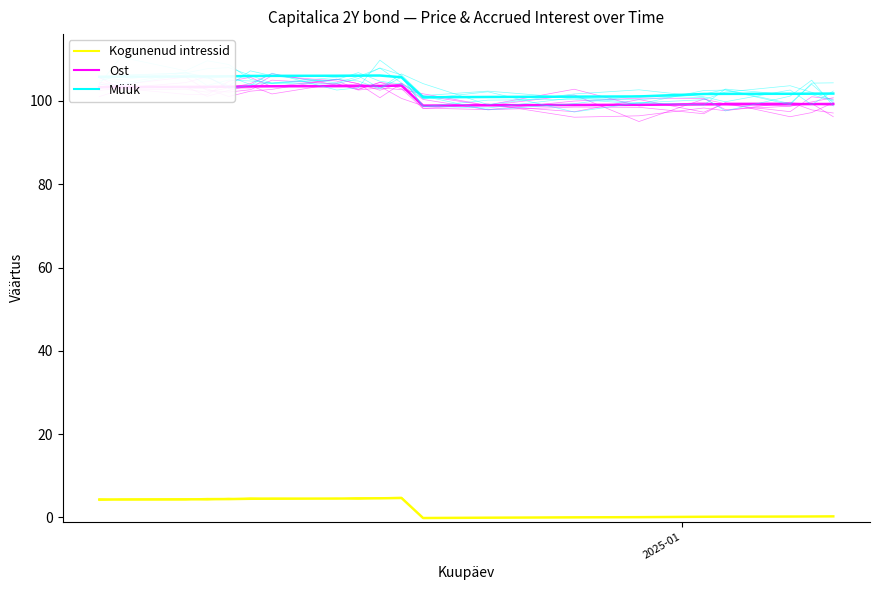

The Müük series shows 146.7 at 12. True or false?

False